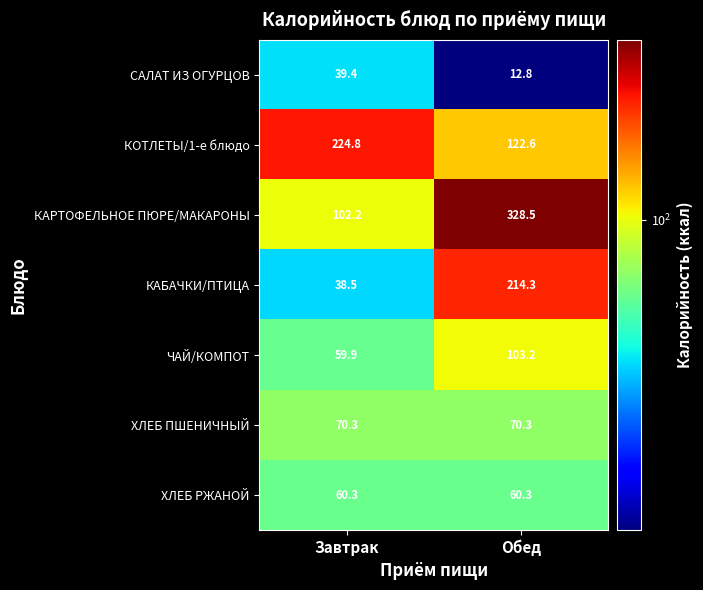

At which category is the sum across all series the highest?

Обед